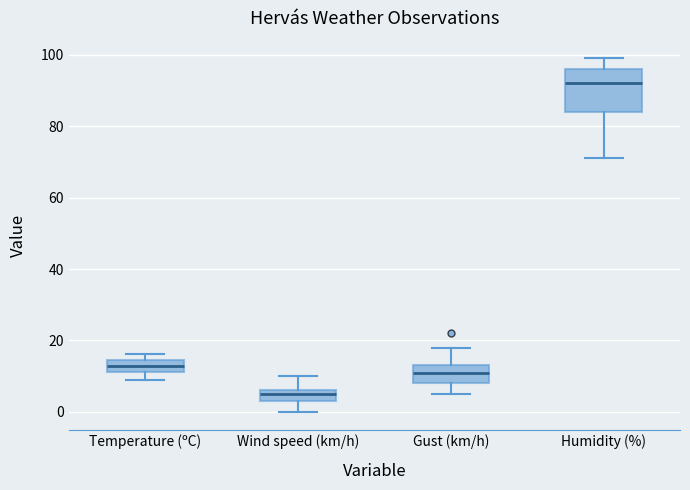

Where does the lower whisker of the box for Wind speed (km/h) end on the y-axis? The values are not printed on the chart, so give them approximately, as read against the axis.

0